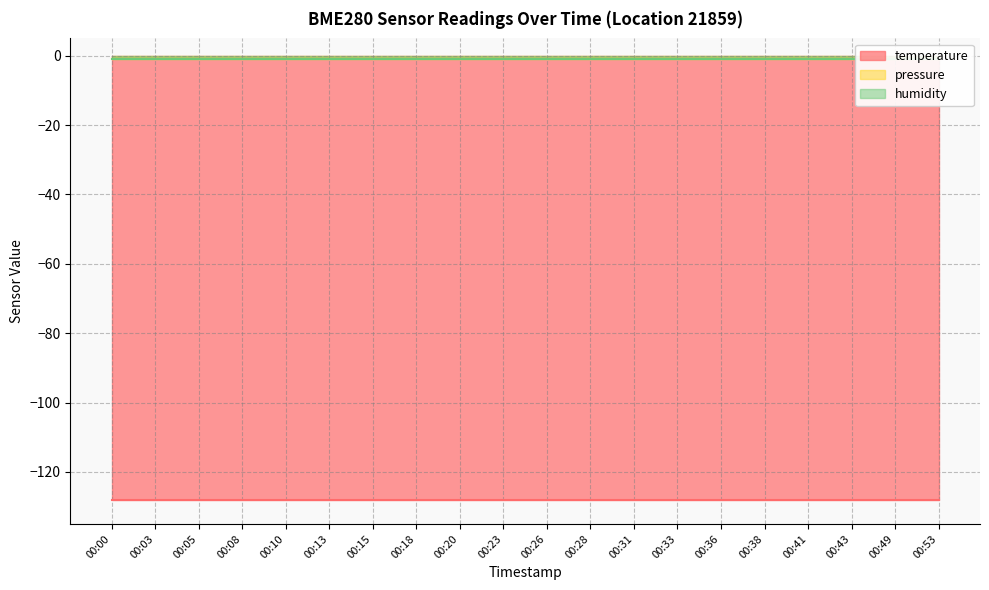

Does the chart display data point markers on the line(s)?

No